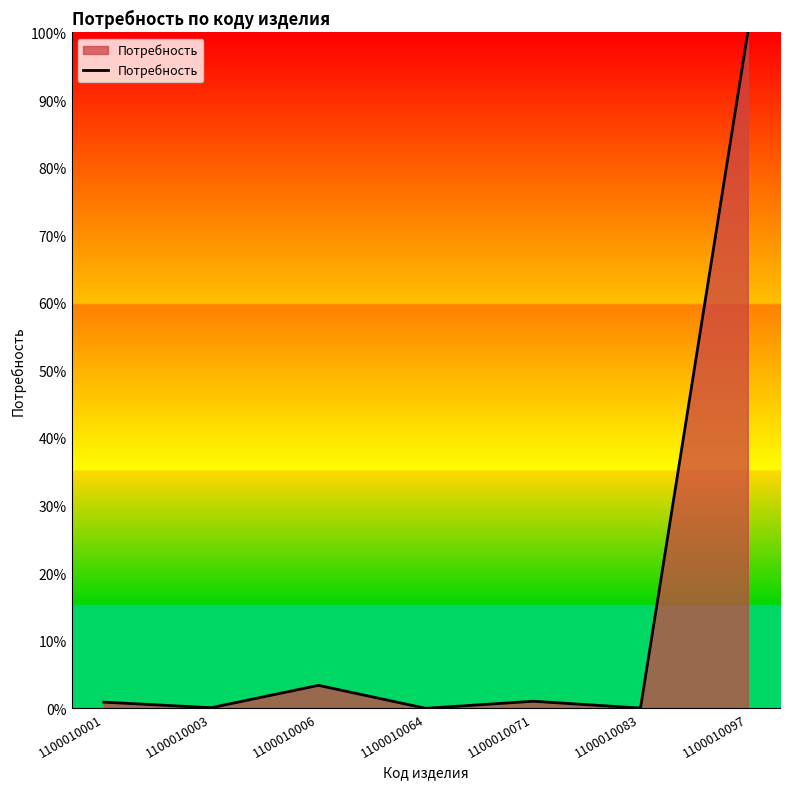

At which category does the chart reach its peak across all series?

1100010097